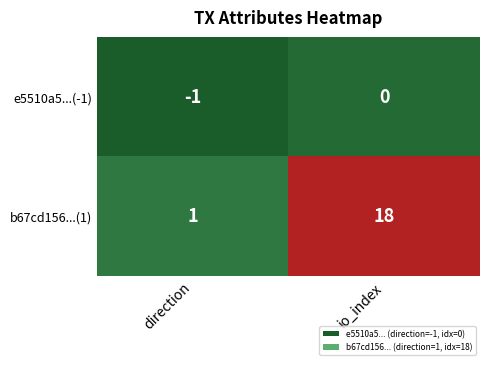

What is the difference between the highest and lowest values at io_index?

18